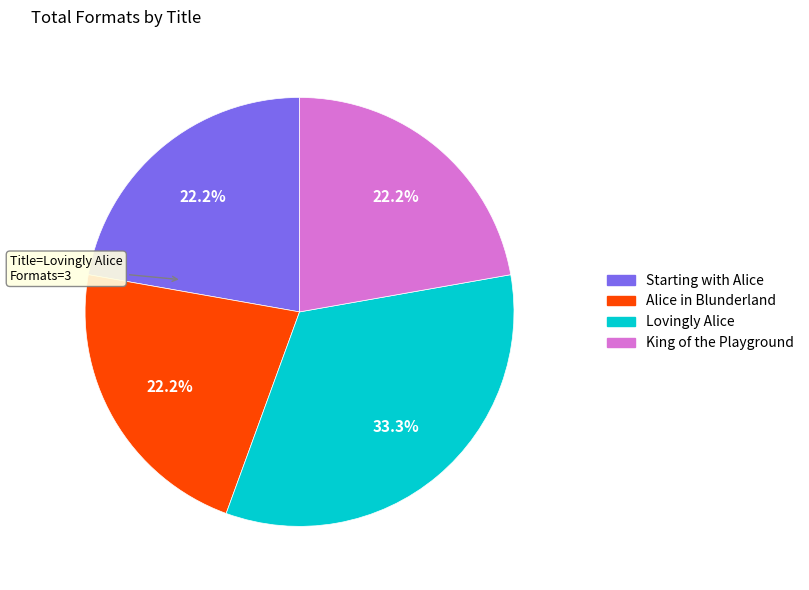

Is there a majority slice in this chart?

No